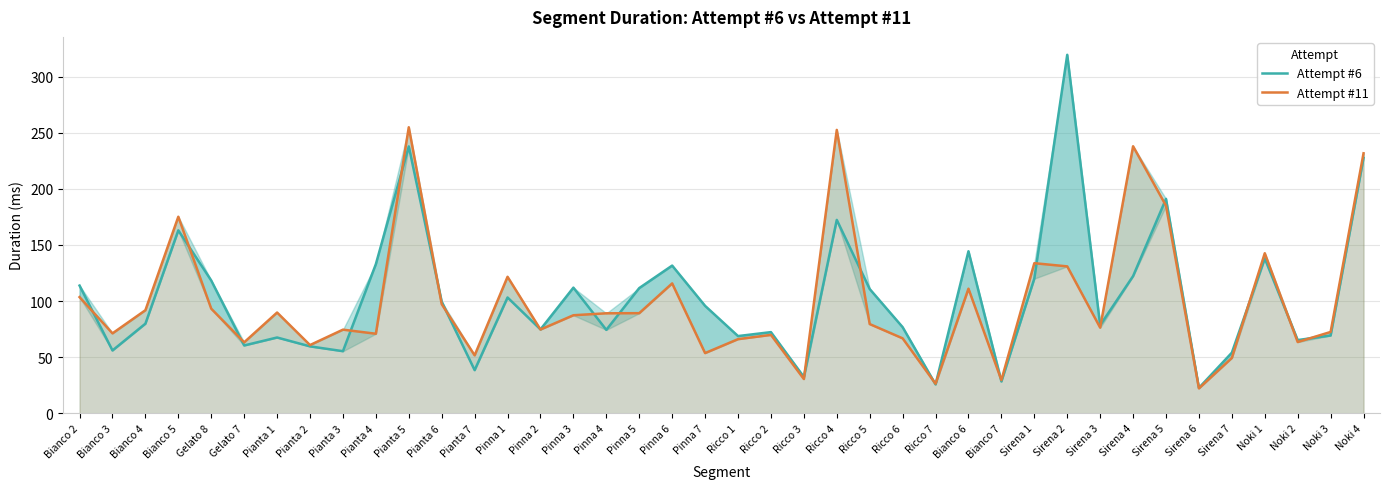

Which label corresponds to the largest value in the chart?

Sirena 2